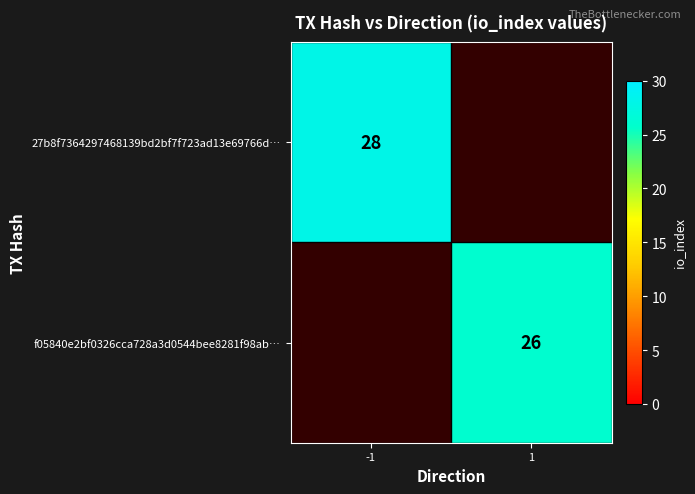

What is the maximum value shown in the chart?

28.0